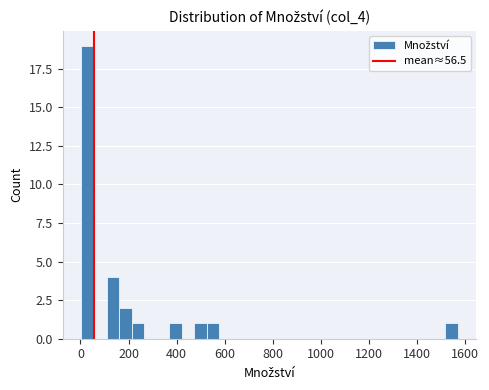

Around what value on the x-axis is the tallest bar? Give the approximate position of its centre, as read against the axis.

40